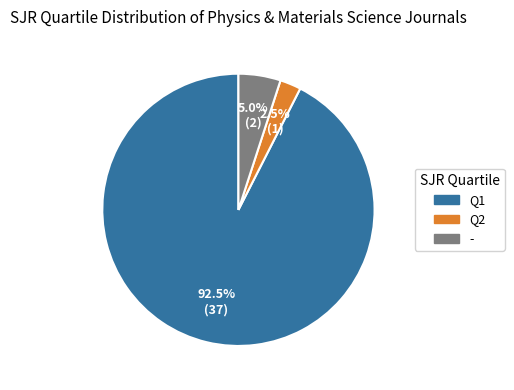

What percentage do - and Q2 together represent?

7.5%